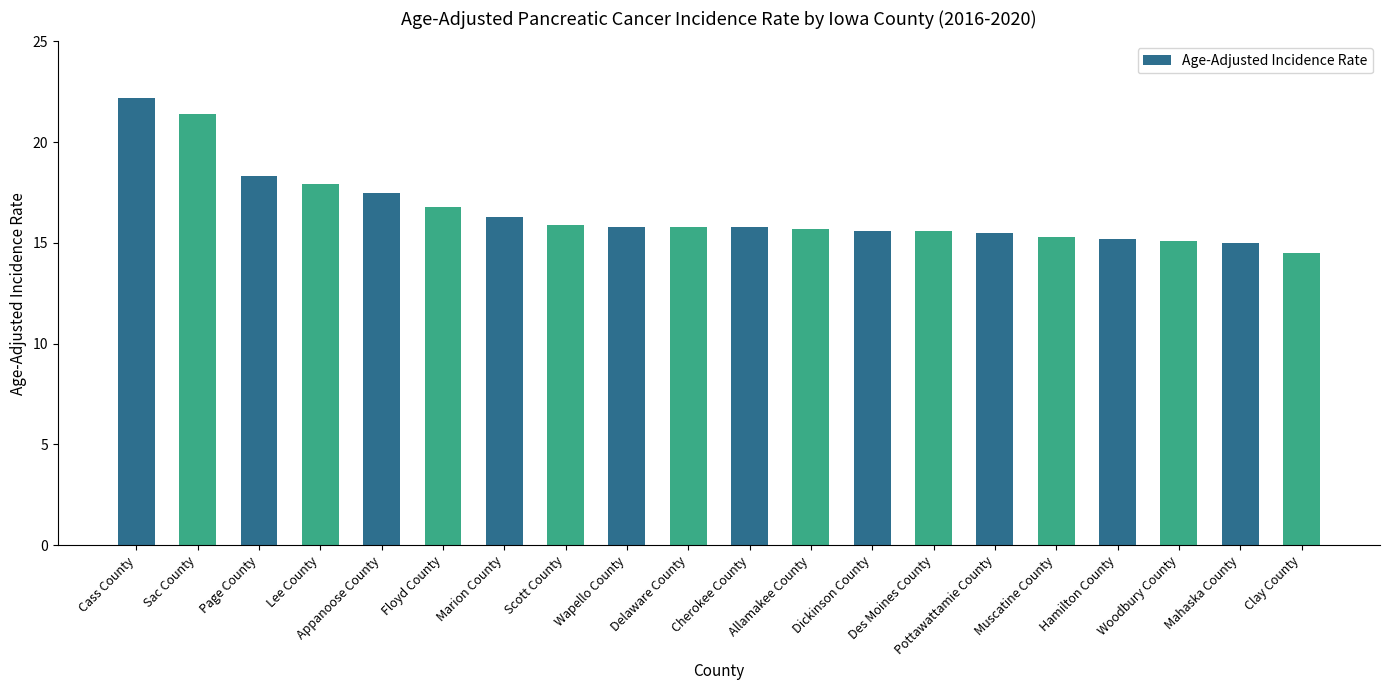

True or false: the data shows 24.9 at Pottawattamie County.

False